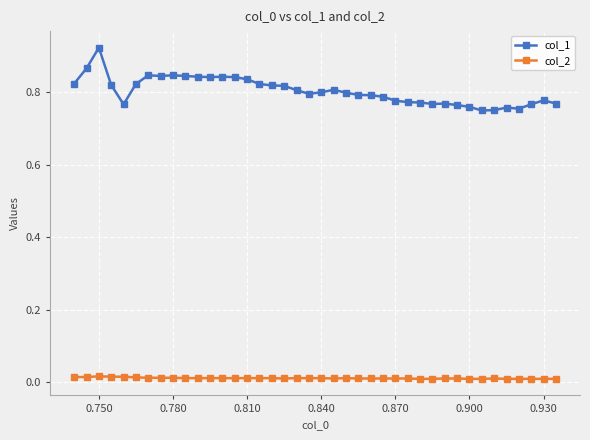

True or false: col_2 has more than 1 points higher than both neighbors.

True